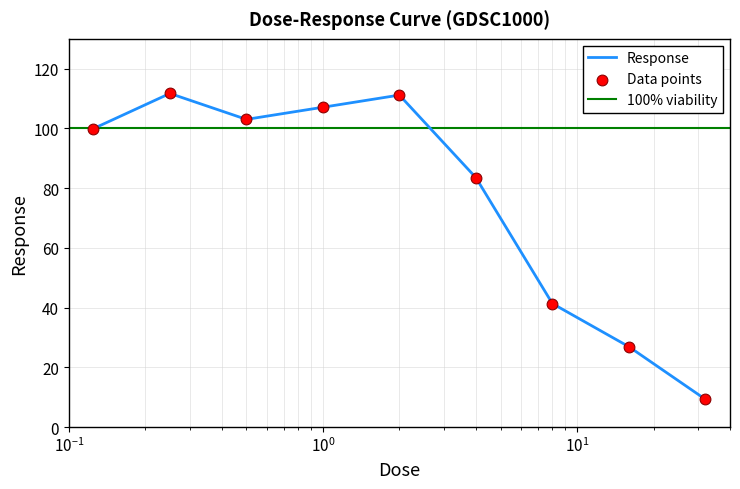

What is the ratio of the value at 2.0 to the value at 1.0?

1.0